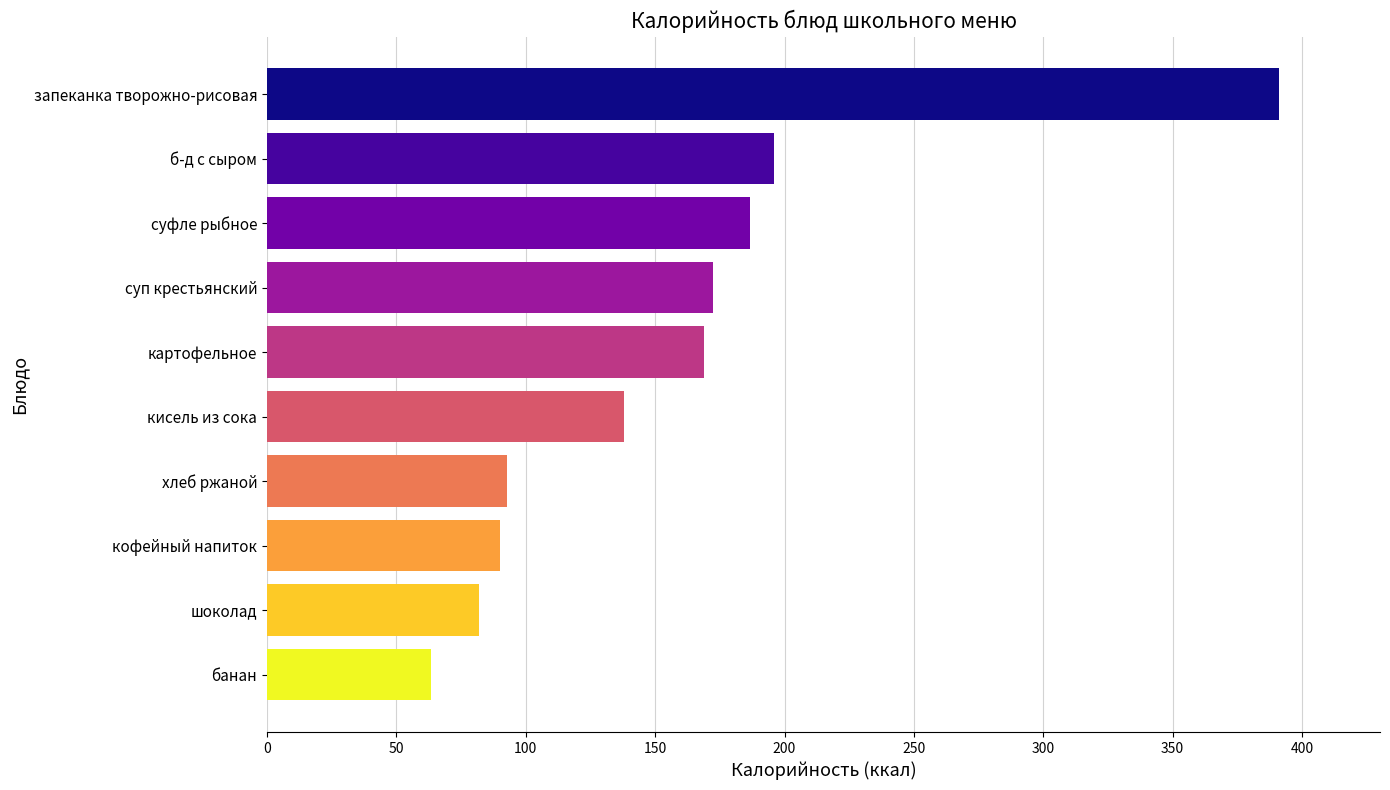

What value does the data have at б-д с сыром?

195.8